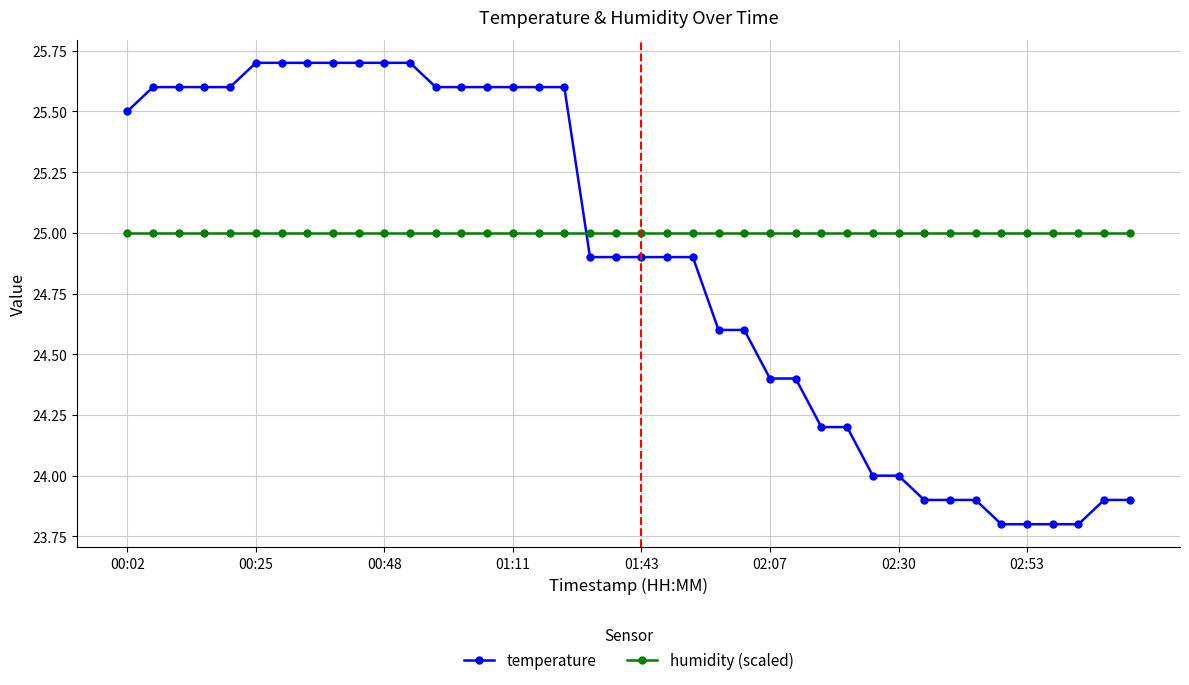

True or false: humidity (scaled) and temperature cross at least once.

True